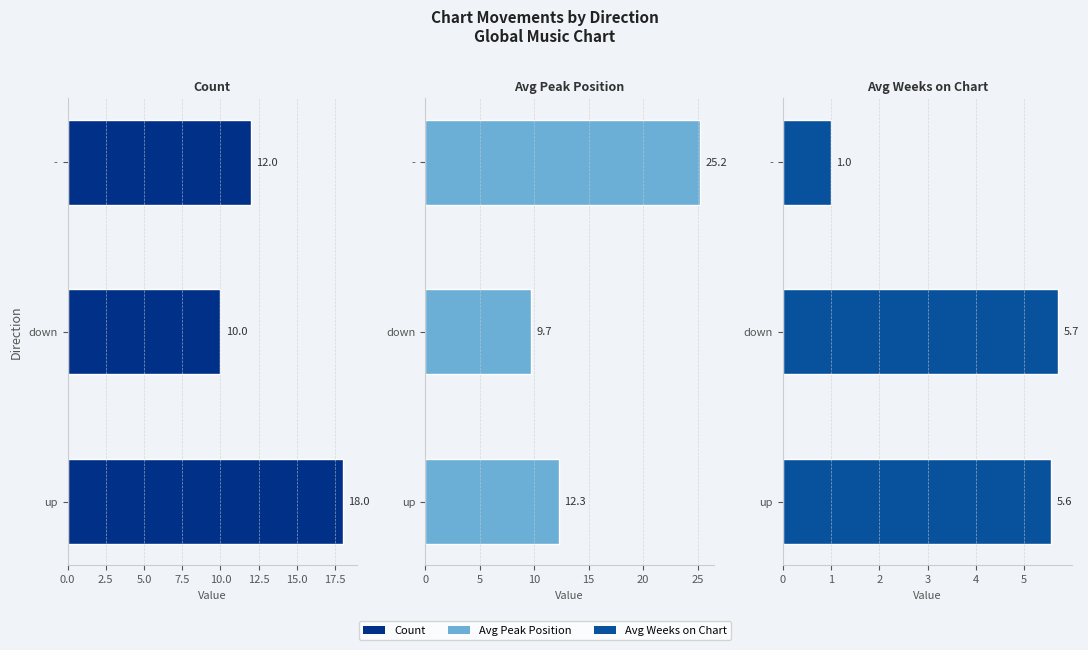

Rank the series by their maximum value, from lowest to highest.

Avg Weeks on Chart, Count, Avg Peak Position